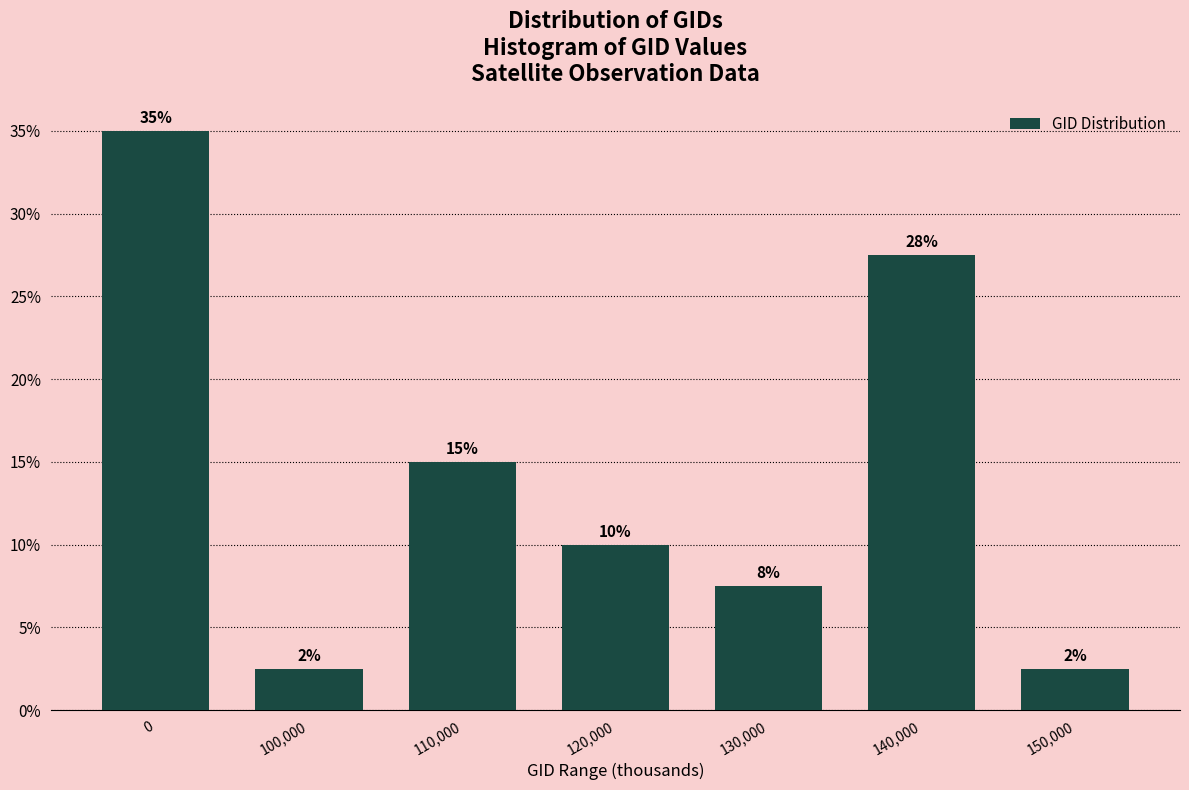

Are the bars horizontal?

No